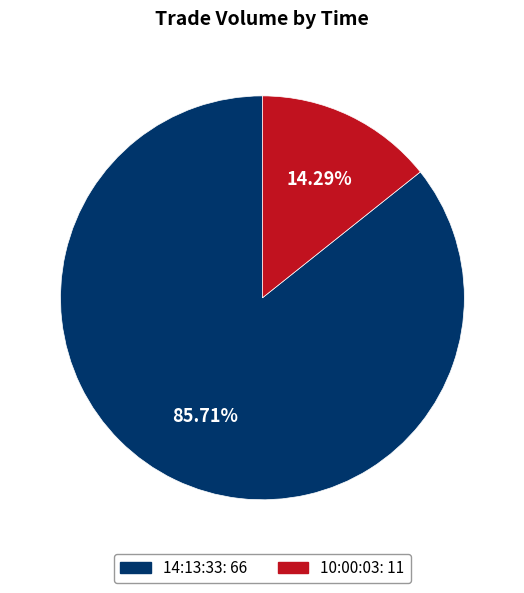

What percentage is NOT represented by 14:13:33?

14.3%